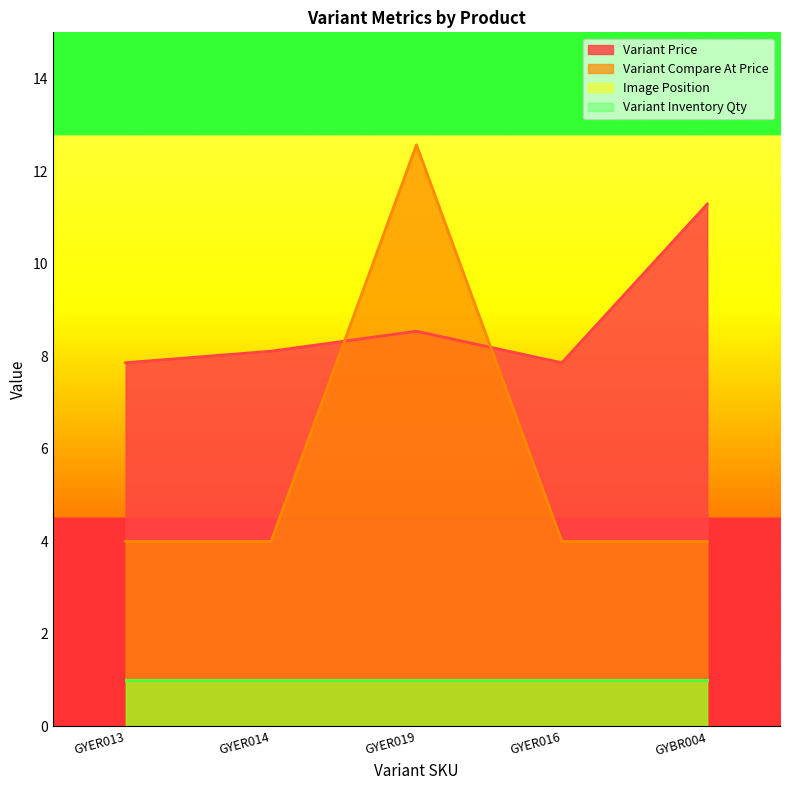

What is the sum of all Variant Price values?

43.7